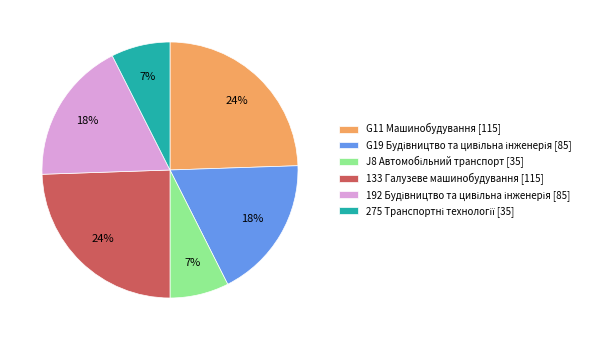

Does 133 Галузеве машинобудування [115] account for over 50% of the chart?

No